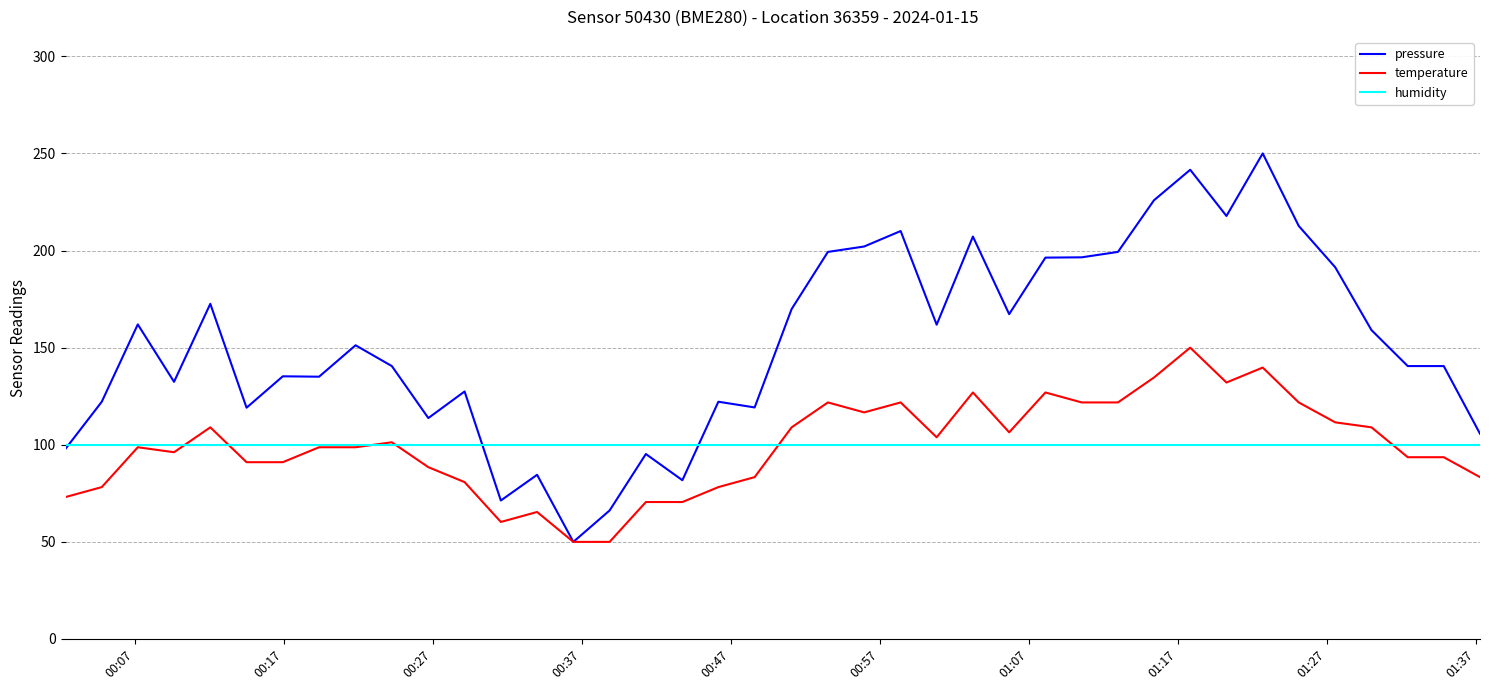

List the series in order of their peak value, highest first.

pressure, temperature, humidity